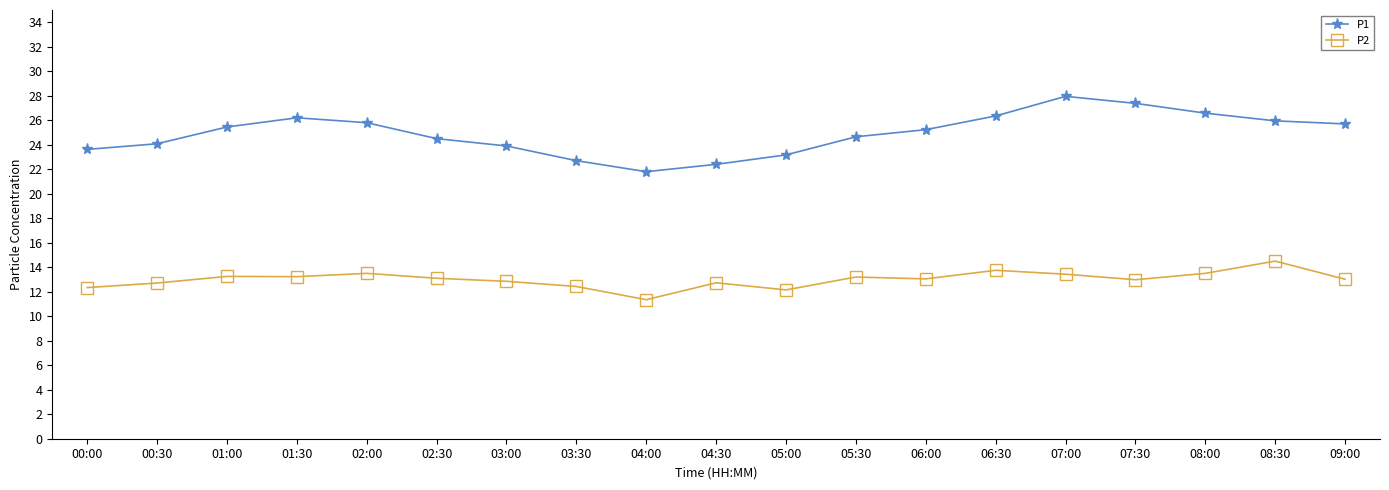

How many series are shown in this chart?

2